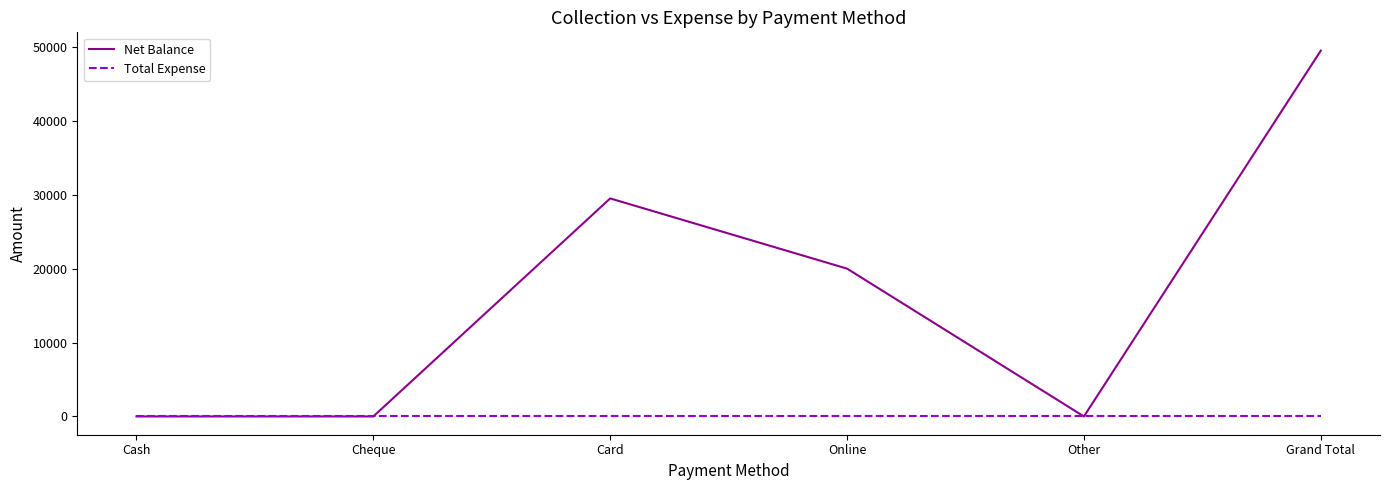

Which series has the largest total across all categories?

Net Balance